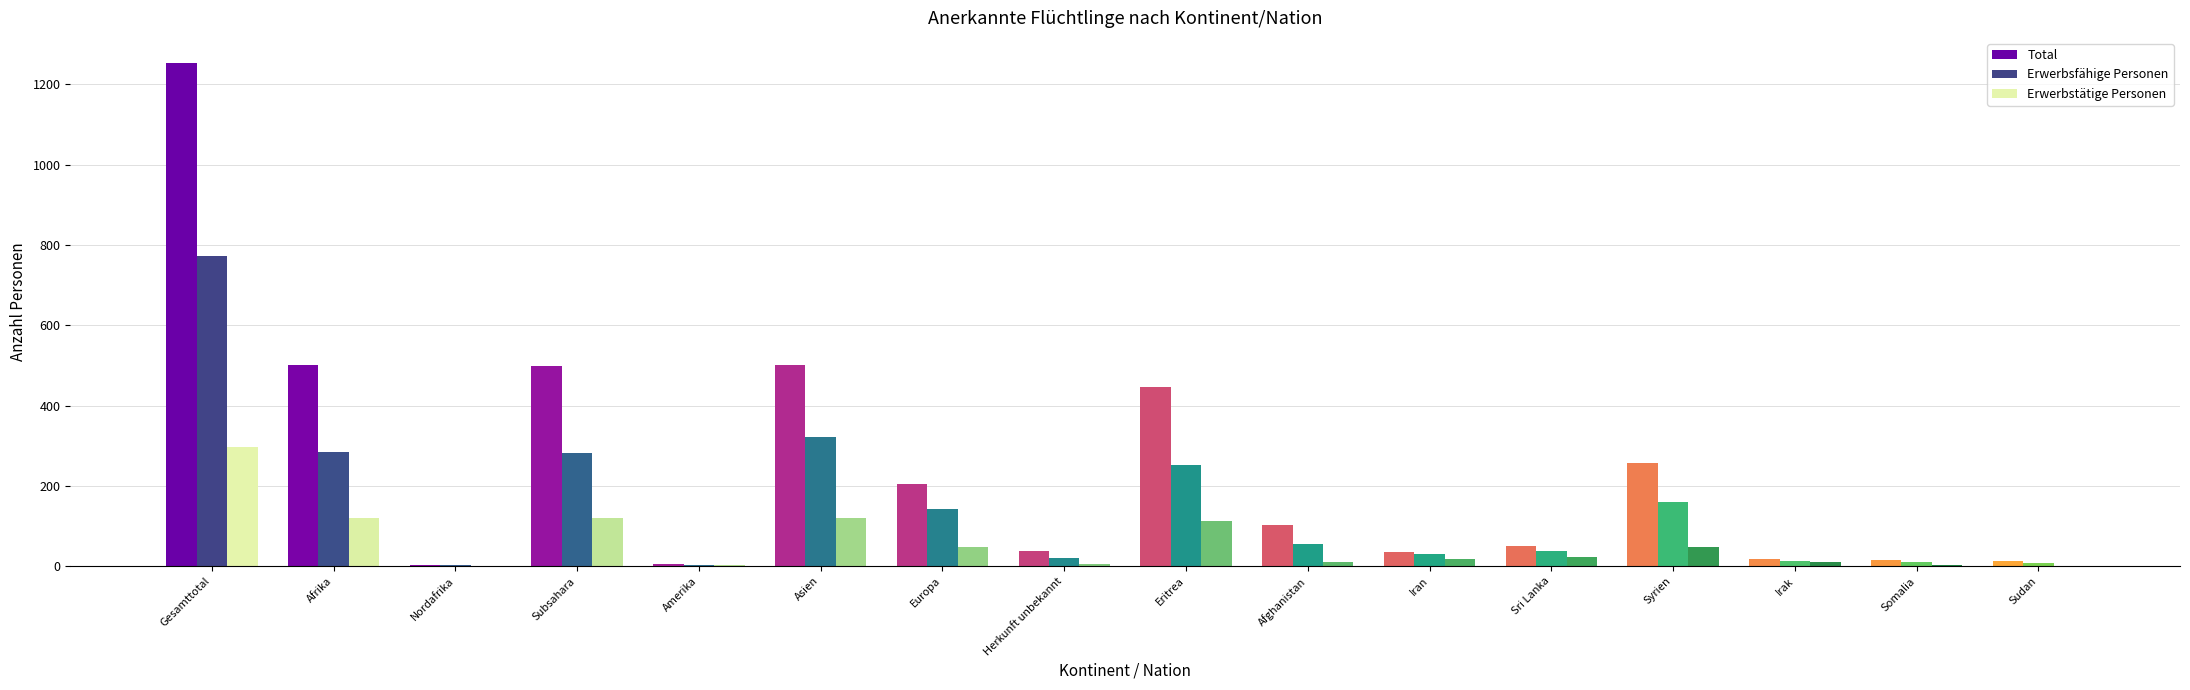

What is the sum of all Total values?

3949